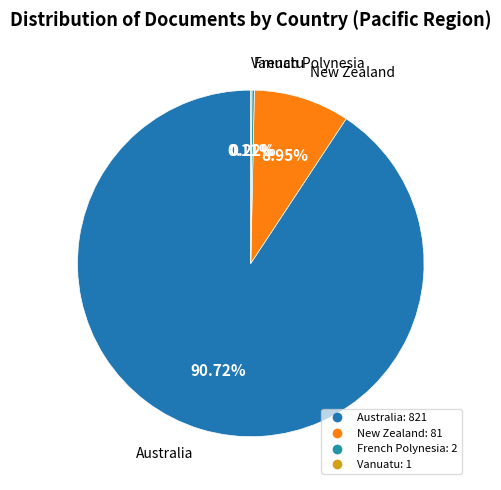

Which slice is the largest?

Australia